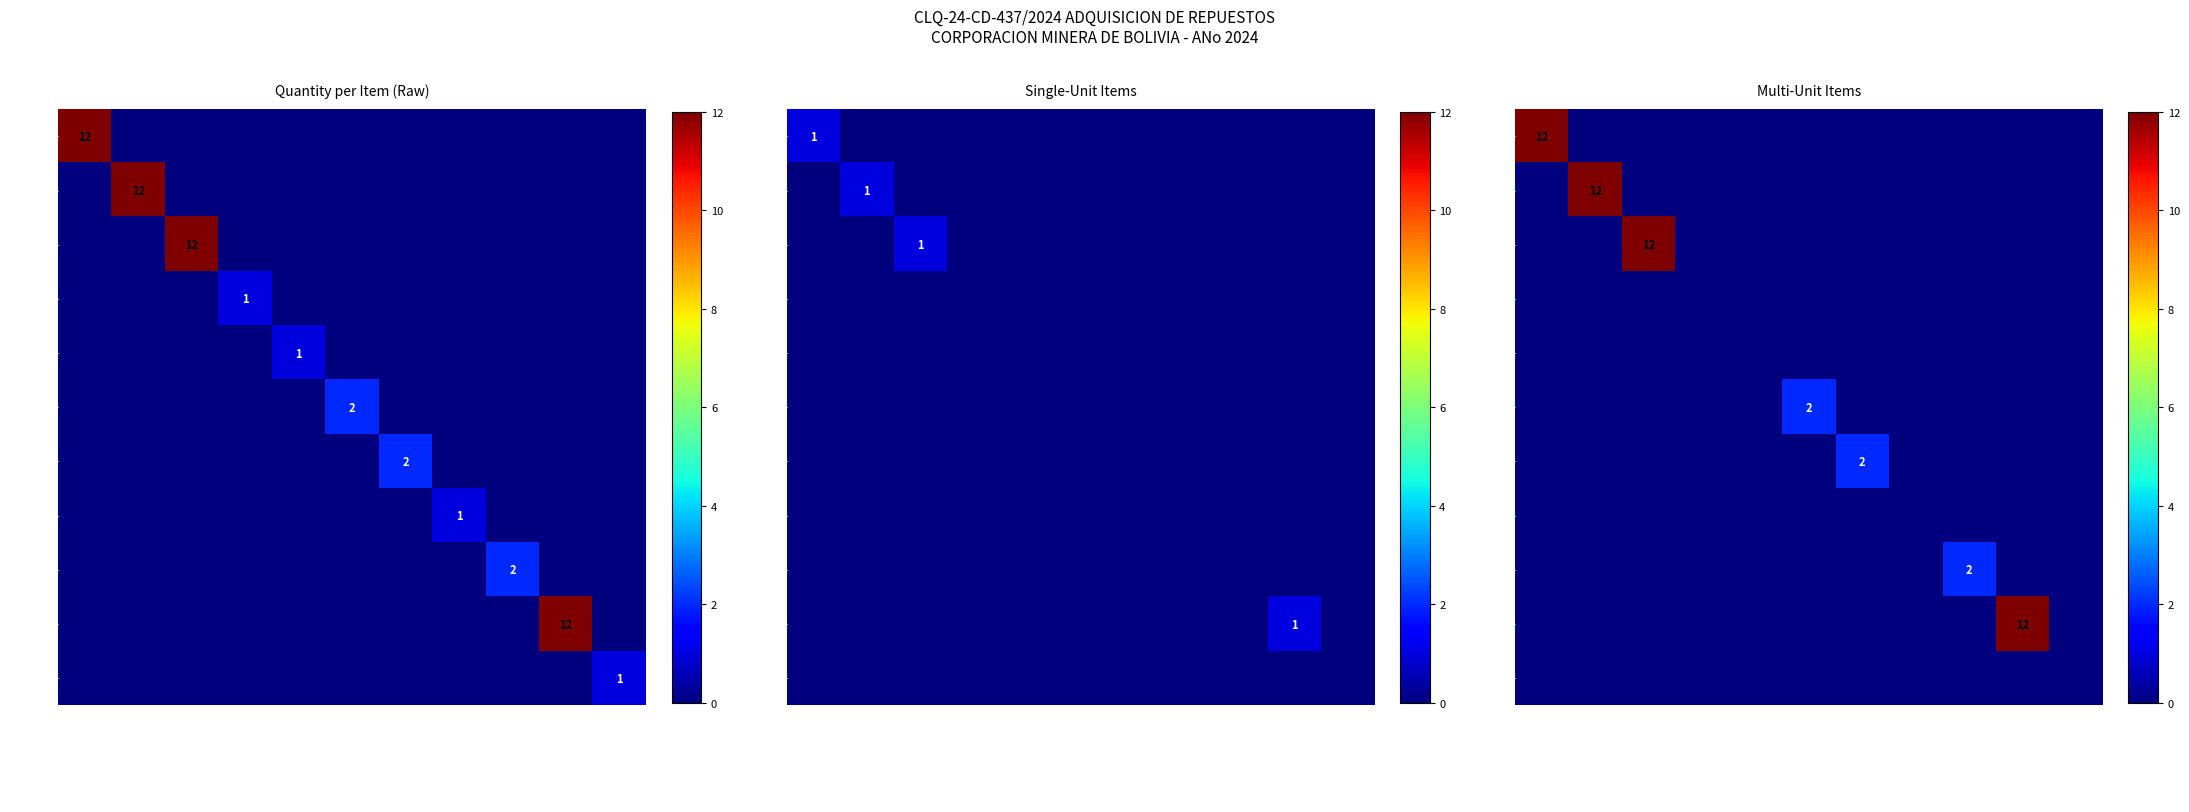

At which category is the sum across all series the highest?

STUD